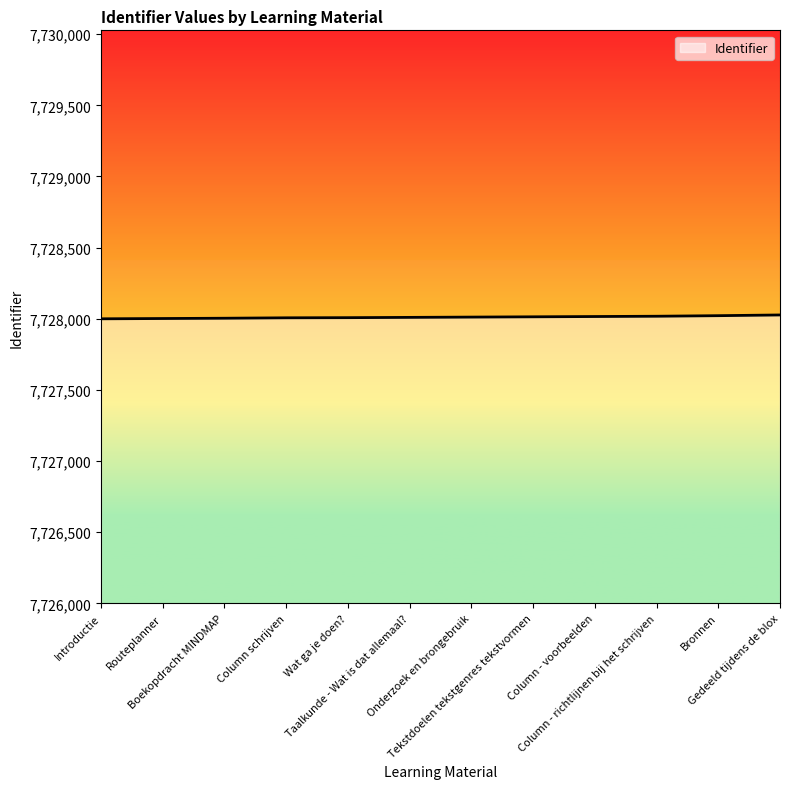

How many lines are shown in the chart?

1